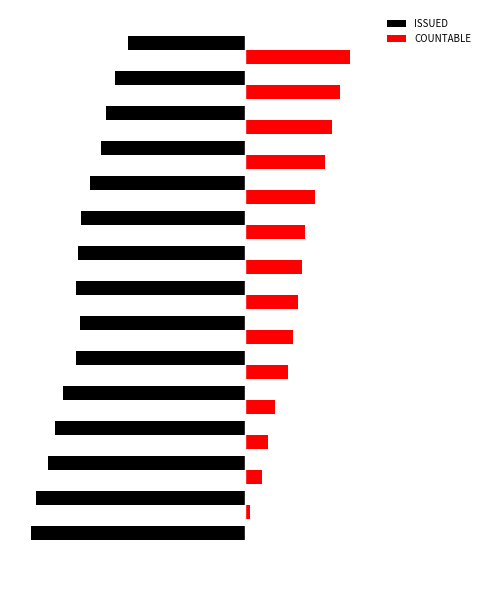

List the series in order of their overall mean, lowest first.

ISSUED, COUNTABLE